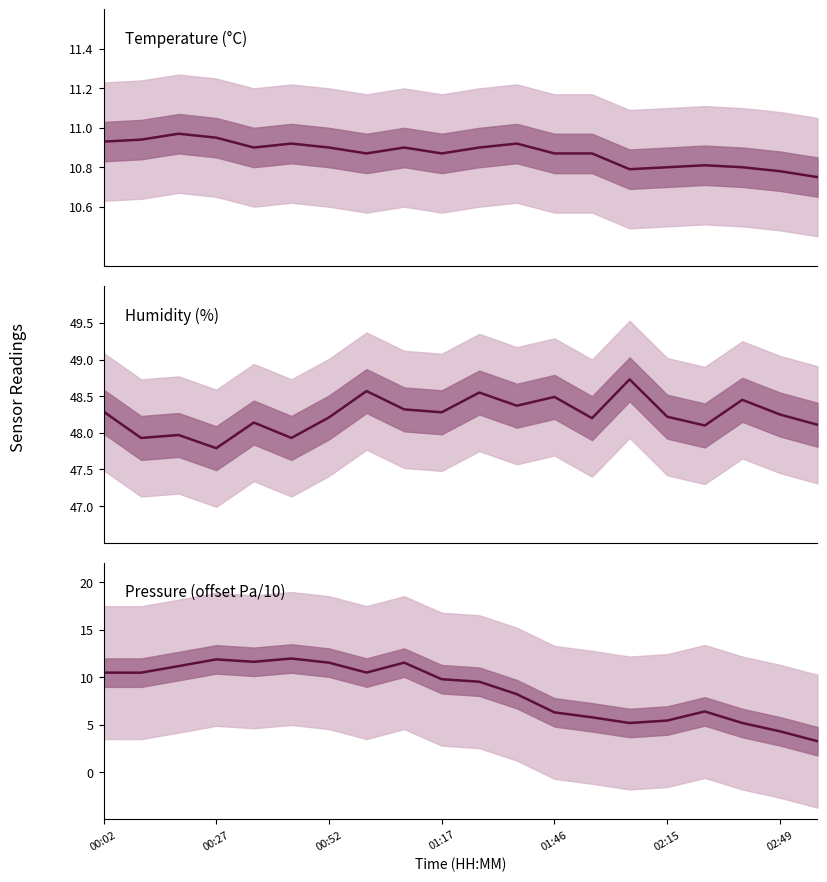

How many data points in humidity are above 48?

16